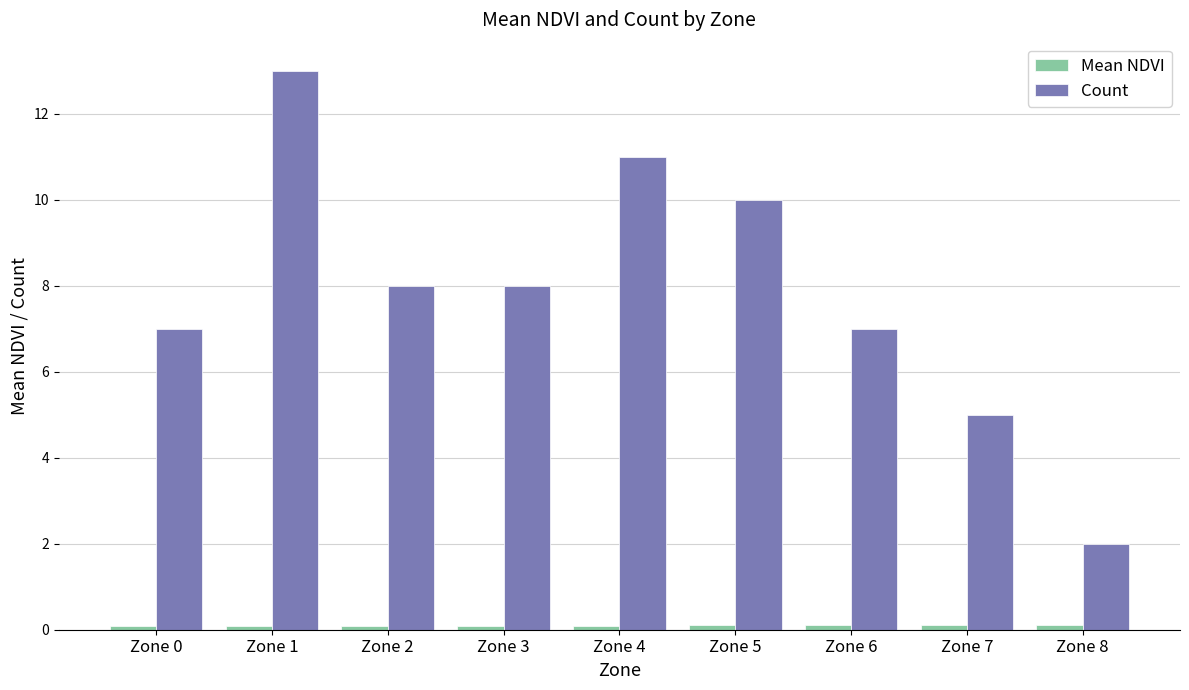

What is the total value across all series at Zone 1?

13.1